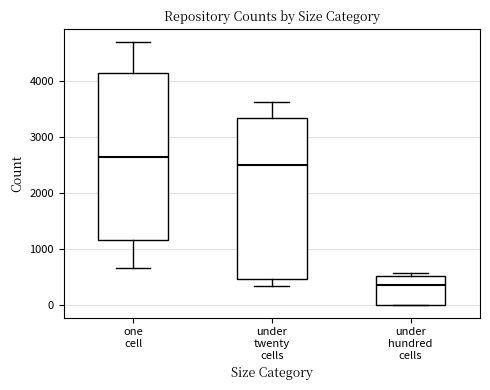

Reading left to right, transcribe this box plot: for each box, give where its median line is, the range the box spans, and where its two whiskers end, as read against the y-axis. The values are not printed on the chart, so give them approximately, as read against the axis.

one cell: median 2600, box 1200 to 4100, whiskers 700 to 4700
under twenty cells: median 2500, box 500 to 3300, whiskers 300 to 3600
under hundred cells: median 400, box 0 to 500, whiskers 0 to 600